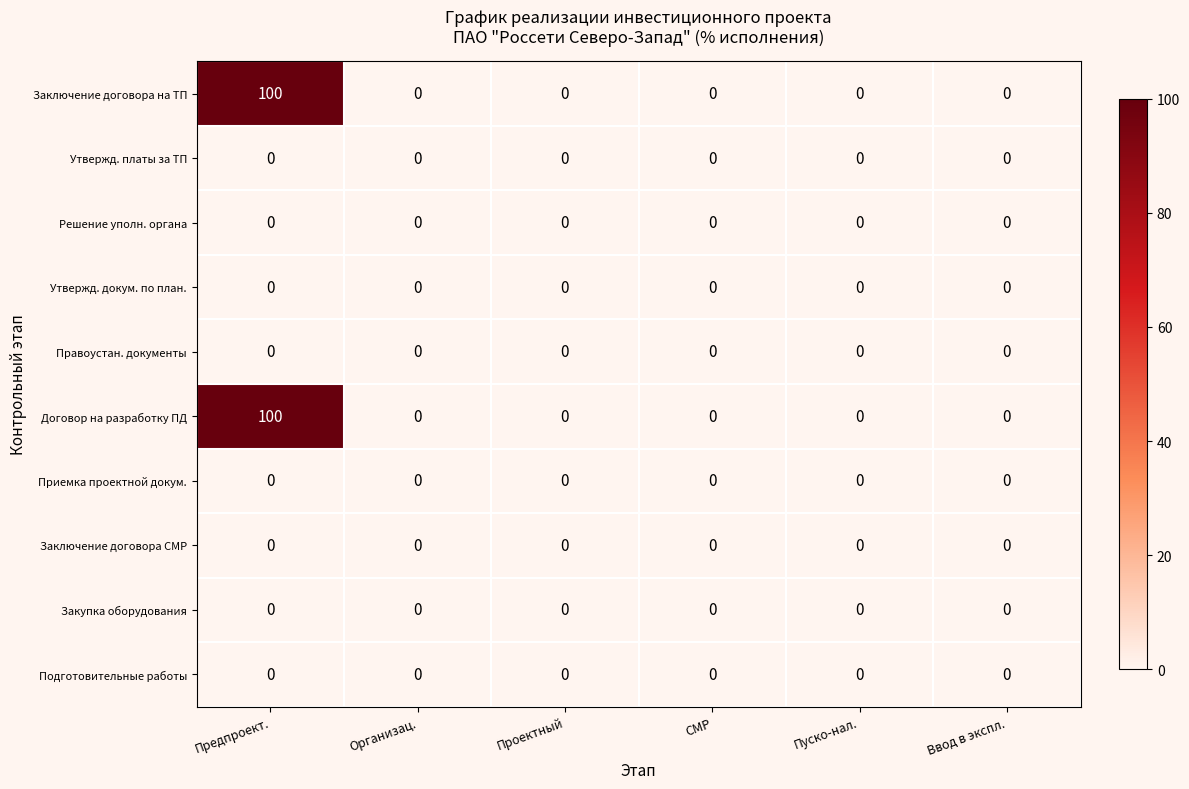

How many categories are shown in the chart?

6